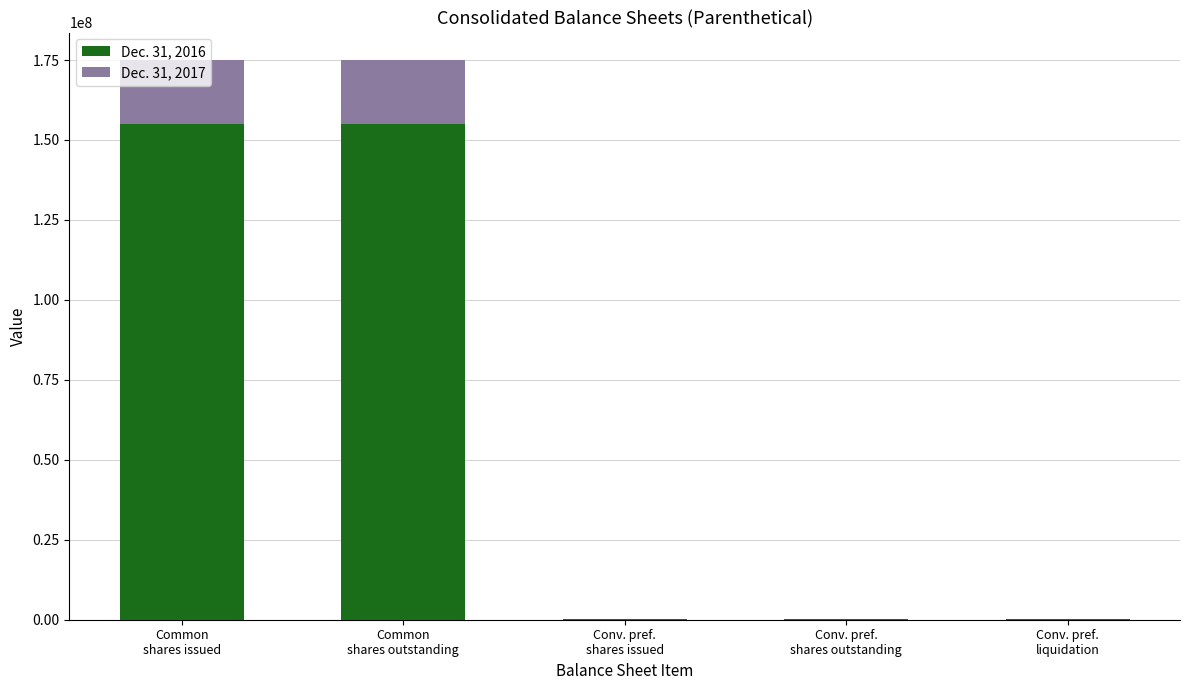

At how many categories does at least one series exceed 82112011?

2